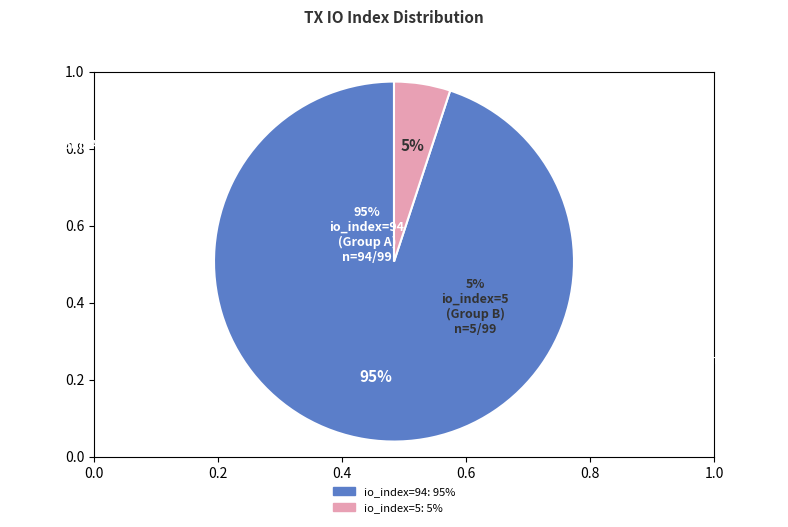

Which slice represents more than half of the pie?

io_index=94